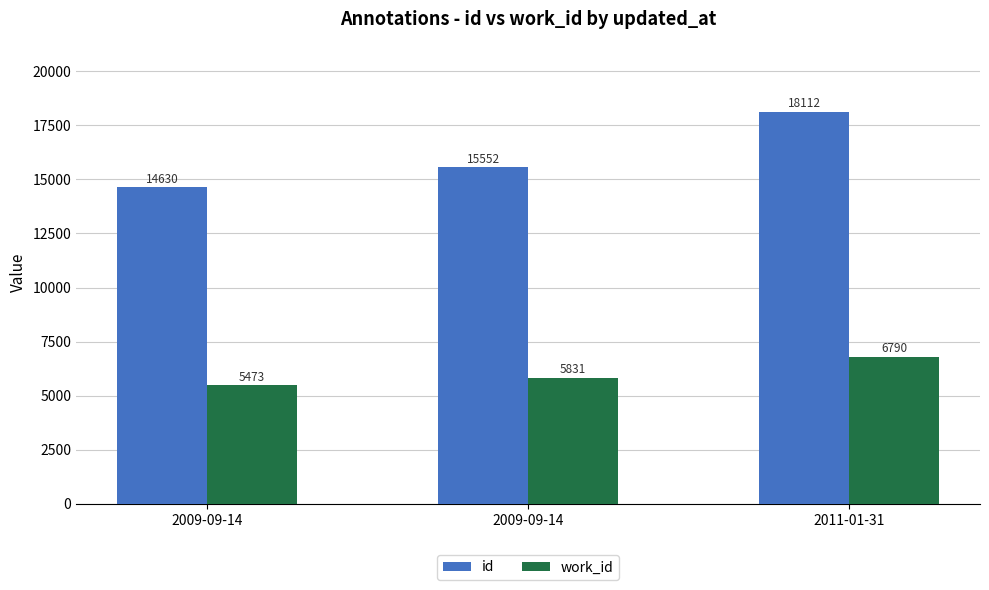

Which series changed the most between 2009-09-14 and 2011-01-31?

id